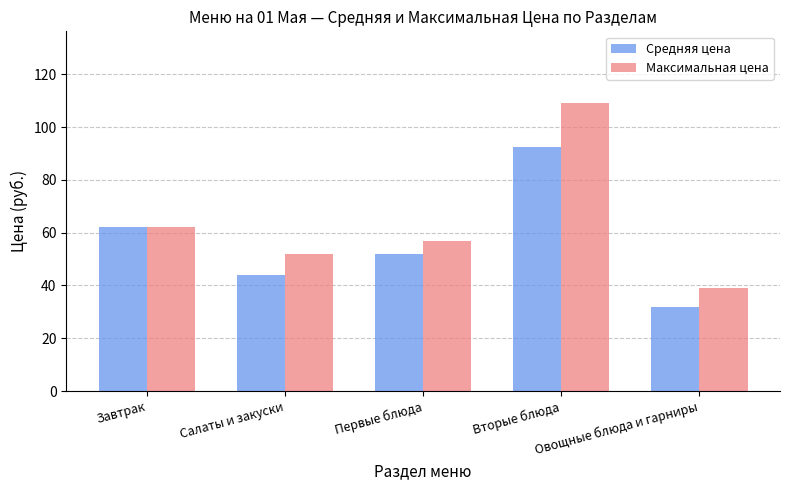

True or false: Средняя цена has a value of 11.1 at Салаты и закуски.

False